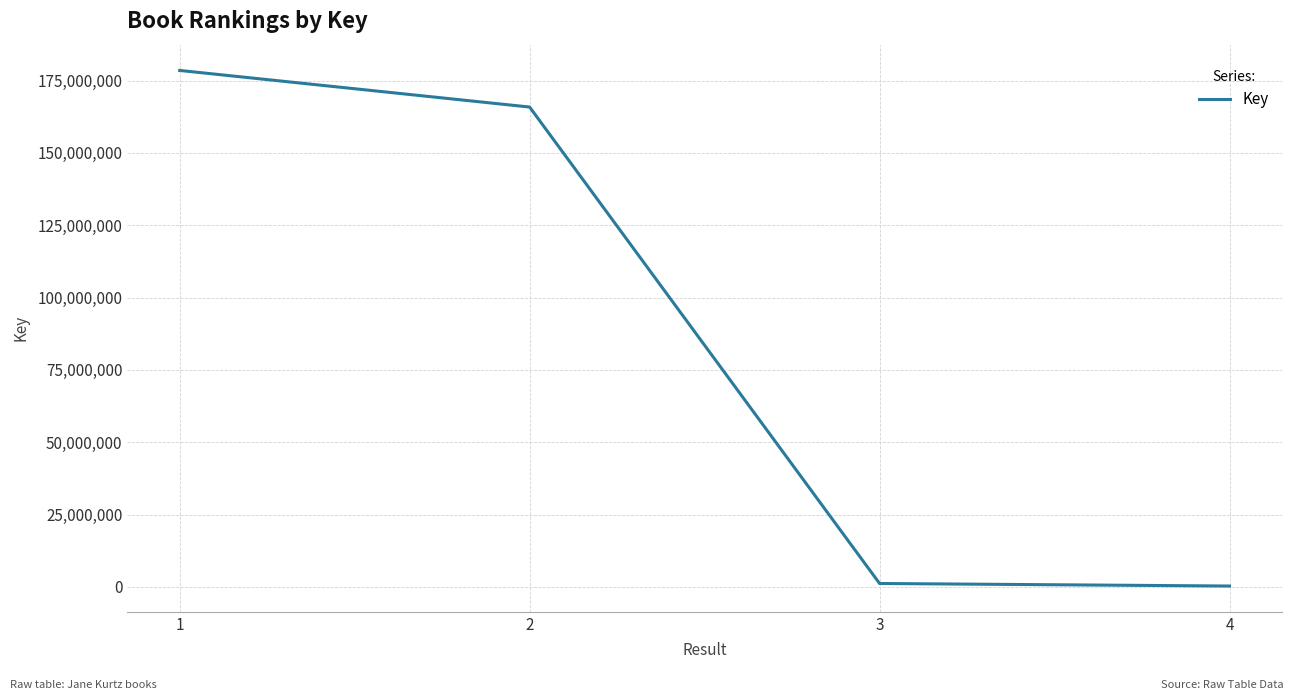

What is the change in value from 1 to 2?

-12649713